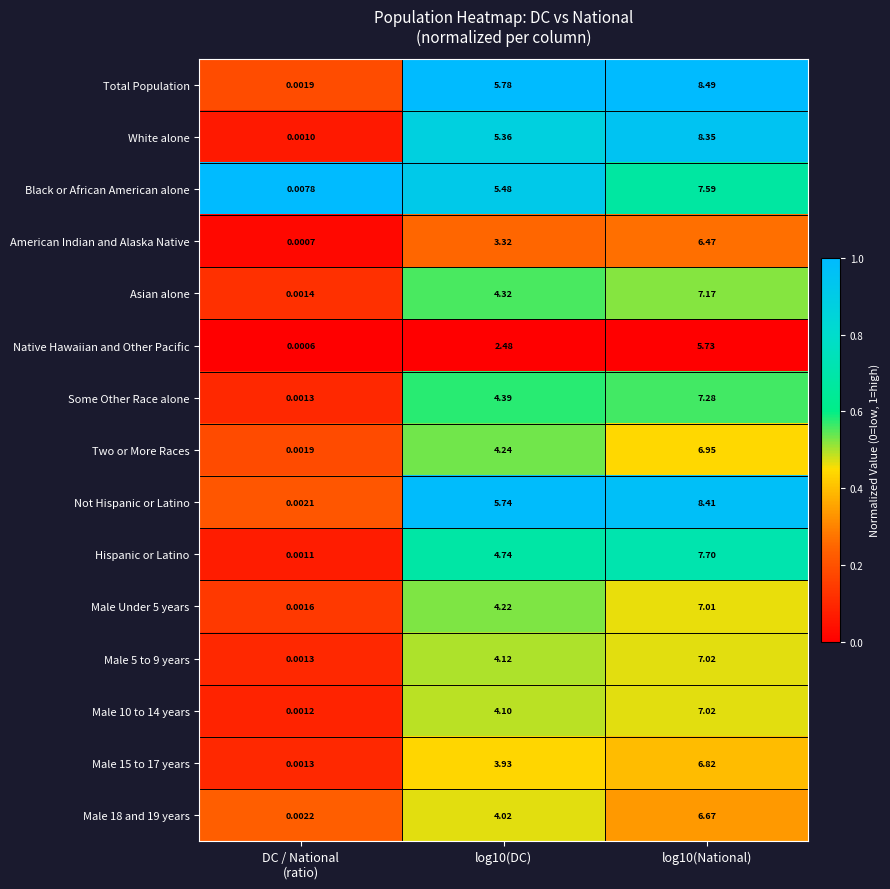

Which series has the widest spread of values?

Total Population